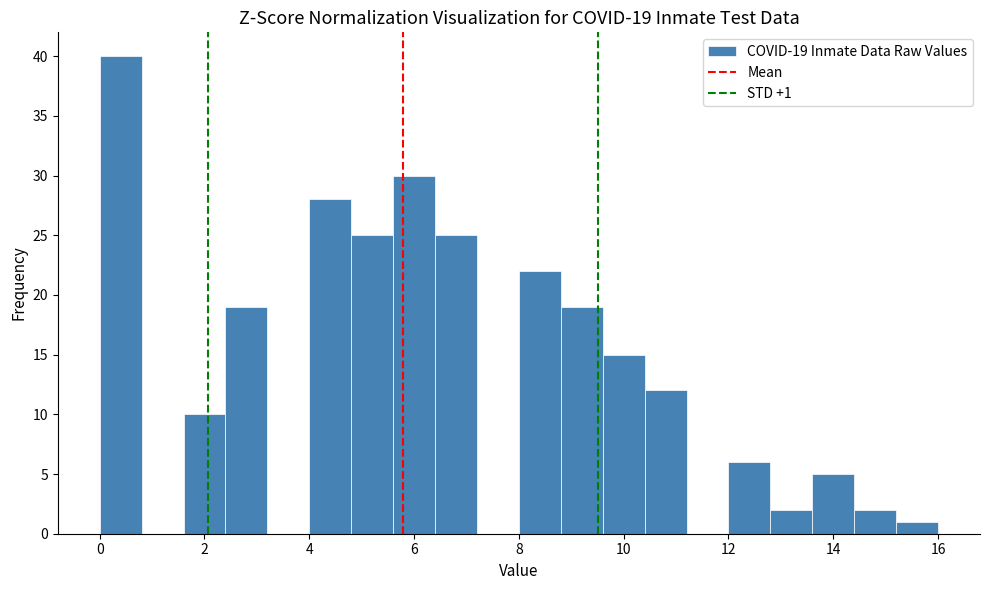

Over which range of the x-axis is the bar tallest?

0.0 to 0.8